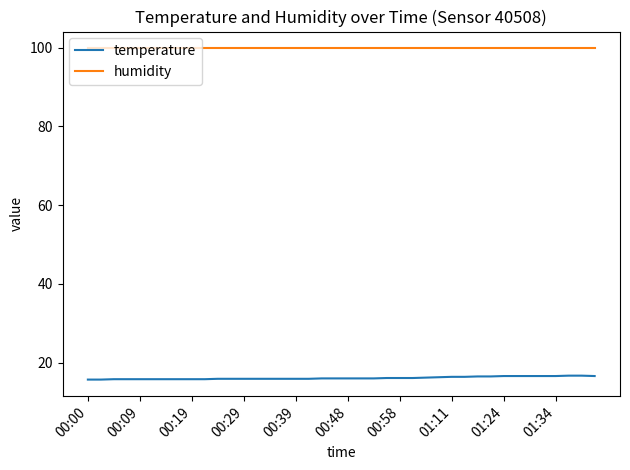

Rank the series by their maximum value, from lowest to highest.

temperature, humidity